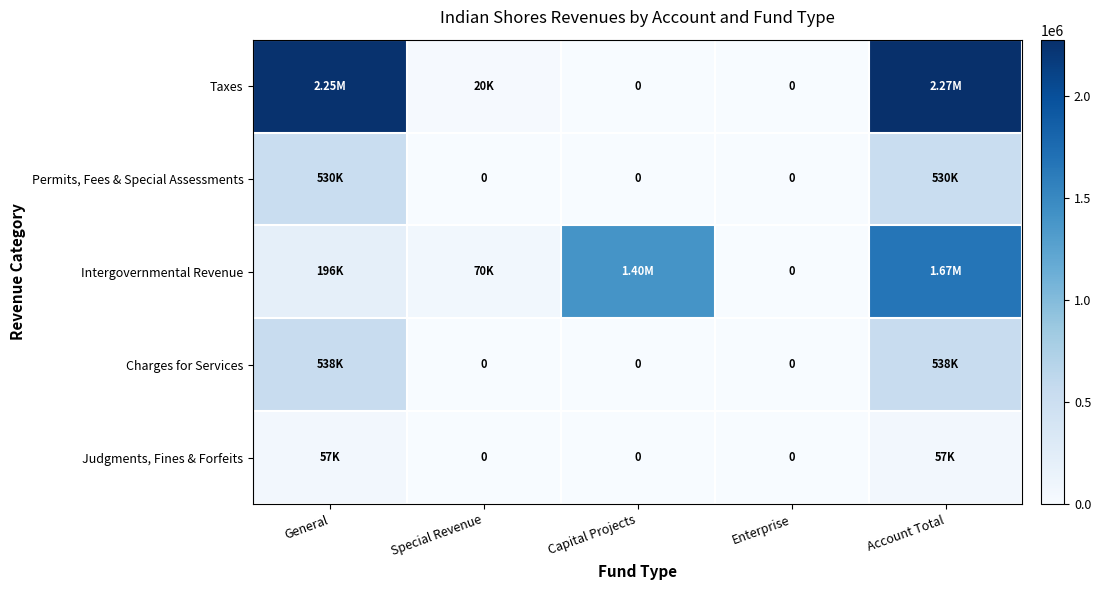

What is the sum of the Intergovernmental Revenue values at Capital Projects and Account Total?

3072913